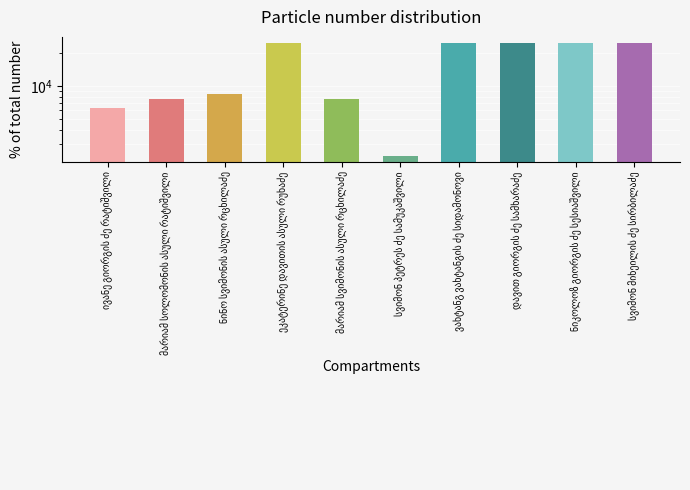

What is the difference between the values at მარიამ სვიმონის ასული რცხილაძე and მარიამ სოლომონის ასული რატიშვილი?

2